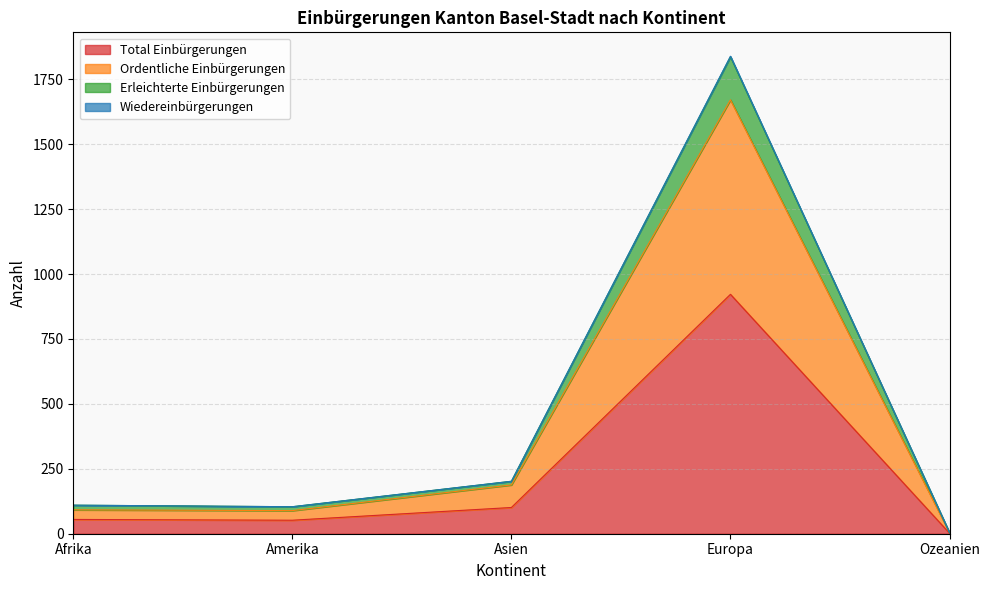

Where is Wiedereinbürgerungen nearest to the value 920?

Asien